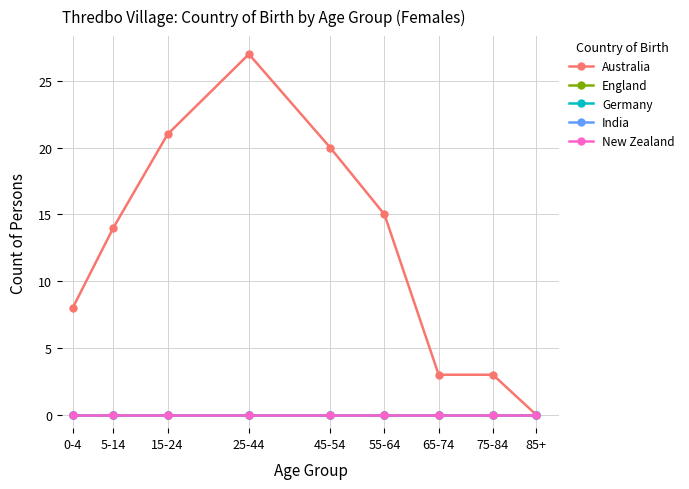

Is this an area chart (filled region under the line)?

No